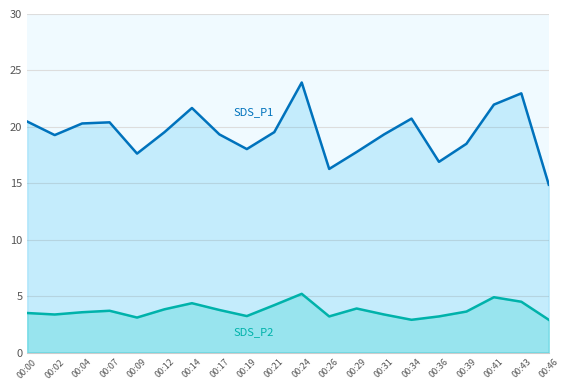

What is the value of the SDS_P2 point at the 16th from the left?

3.2